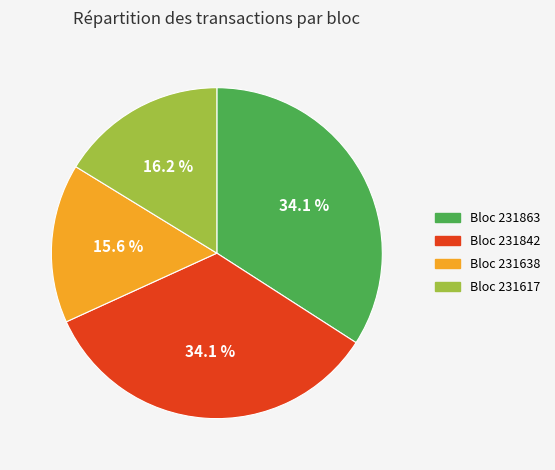

Is there a majority slice in this chart?

No